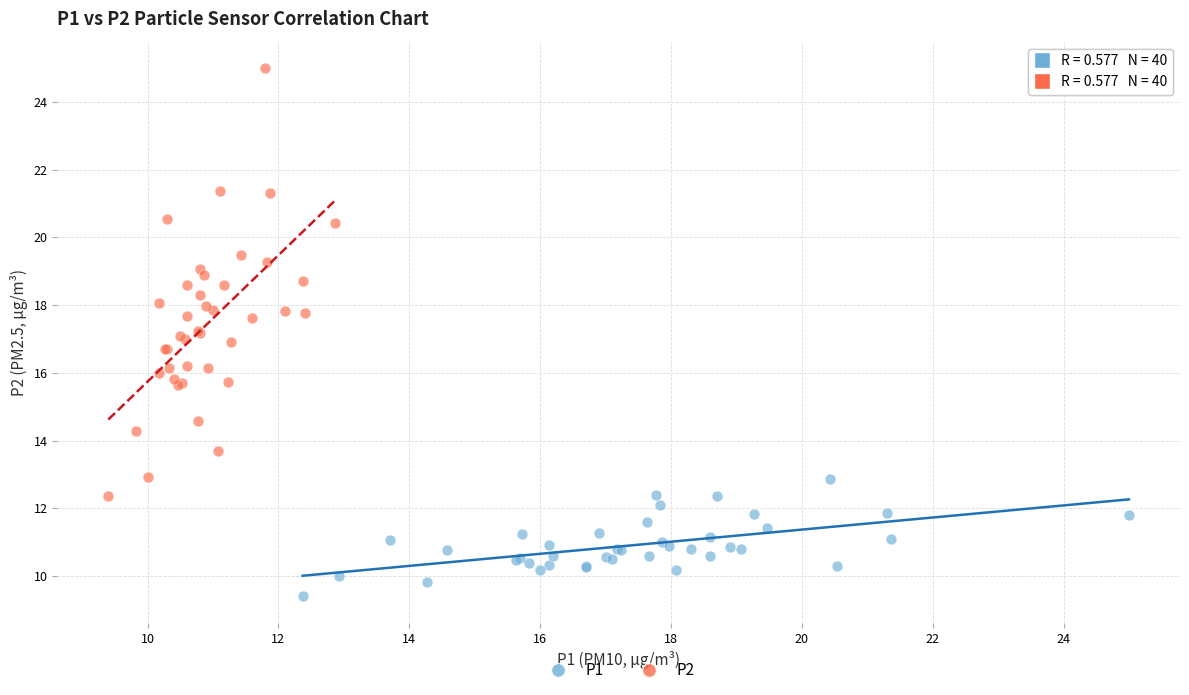

Which series contains the highest Y value?

P2